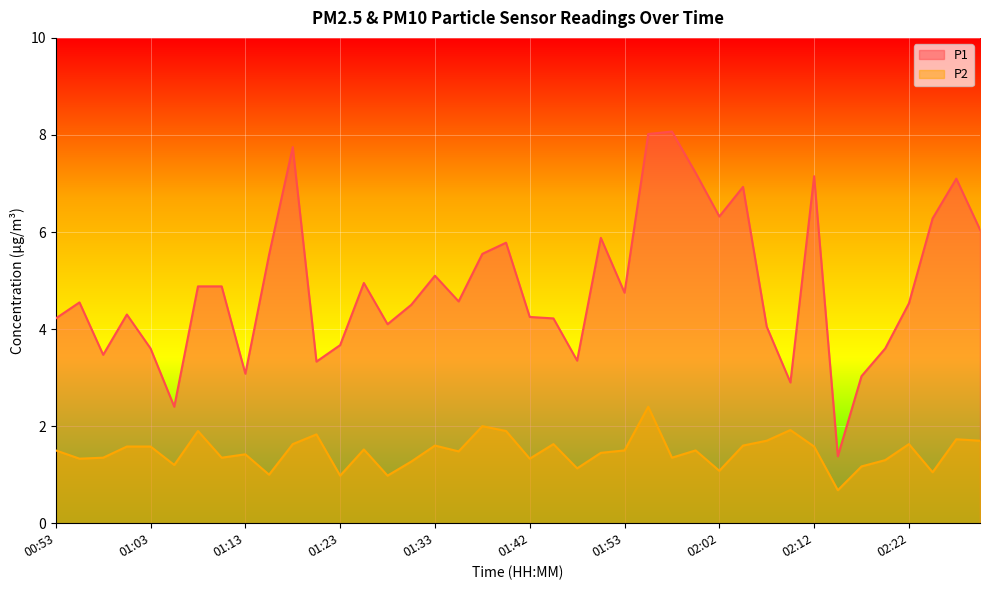

True or false: P1 and P2 intersect in this chart.

False